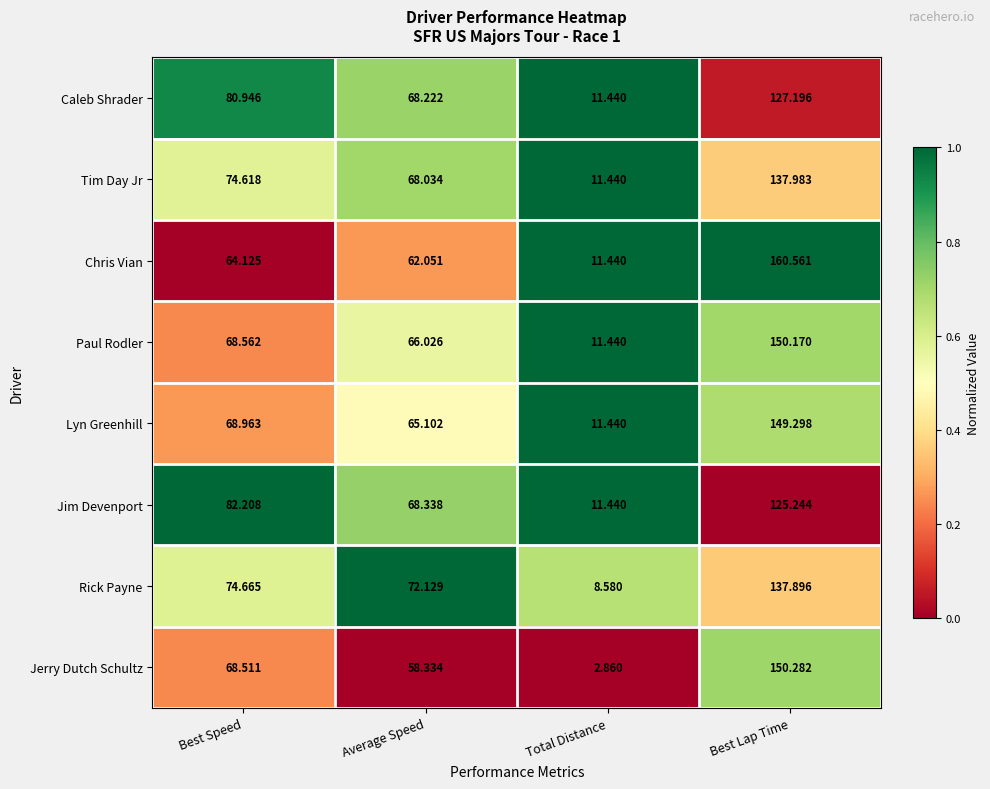

At which label does Jerry Dutch Schultz first exceed 68?

Best Speed